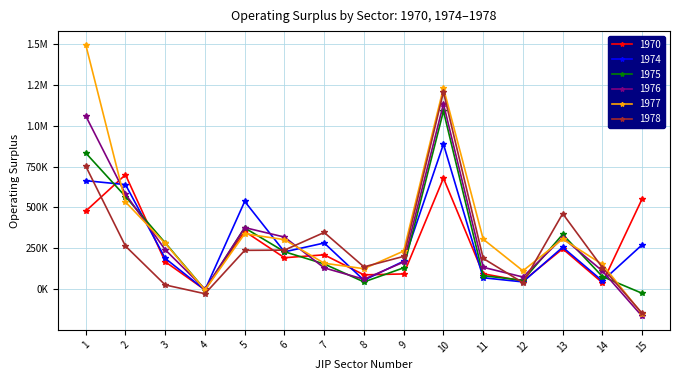

At which label does 1975 reach its minimum?

15